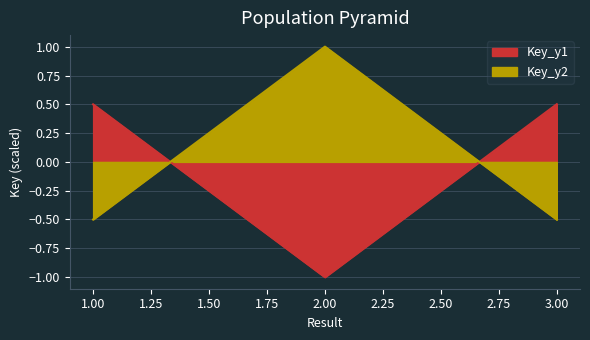

List the series in order of their peak value, lowest first.

Key_y1, Key_y2